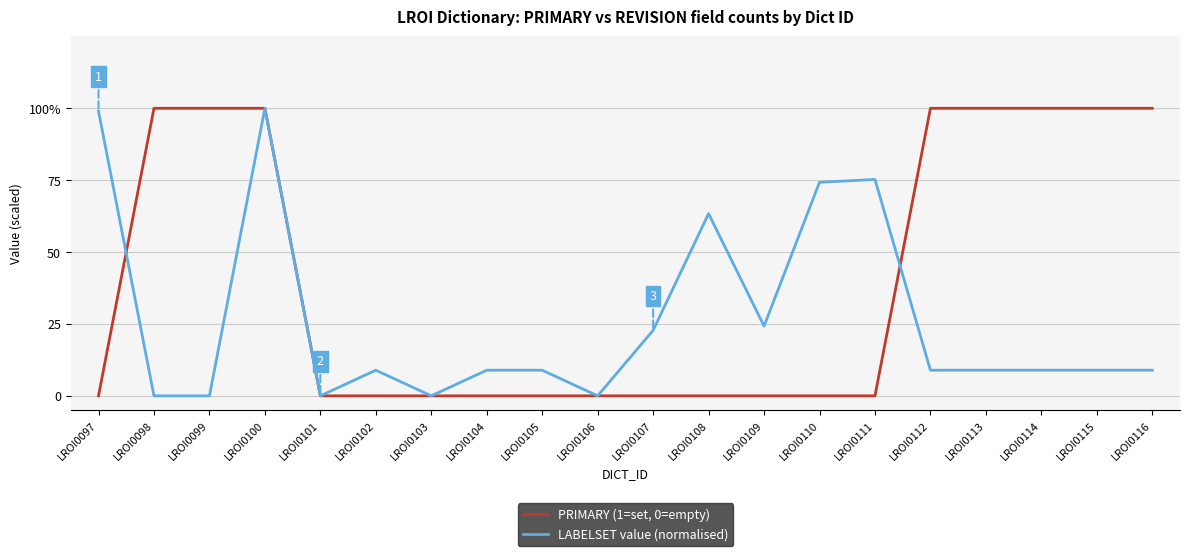

What are all the series names shown in the legend?

PRIMARY (1=set, 0=empty), LABELSET value (normalised)